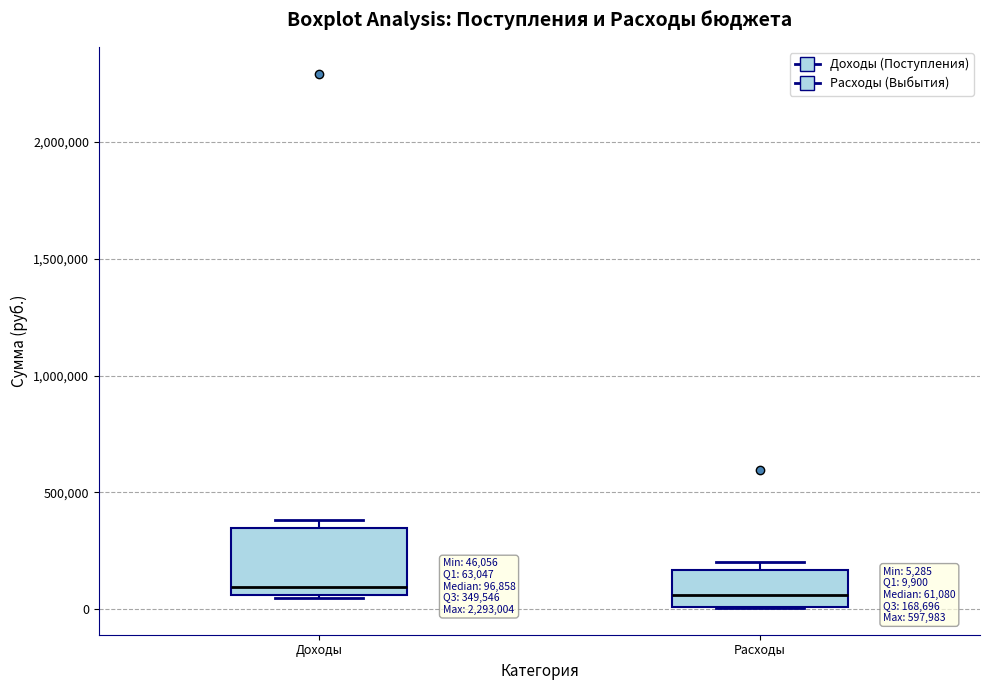

Comparing the boxes themselves (not the whiskers), which one is the tallest?

Доходы